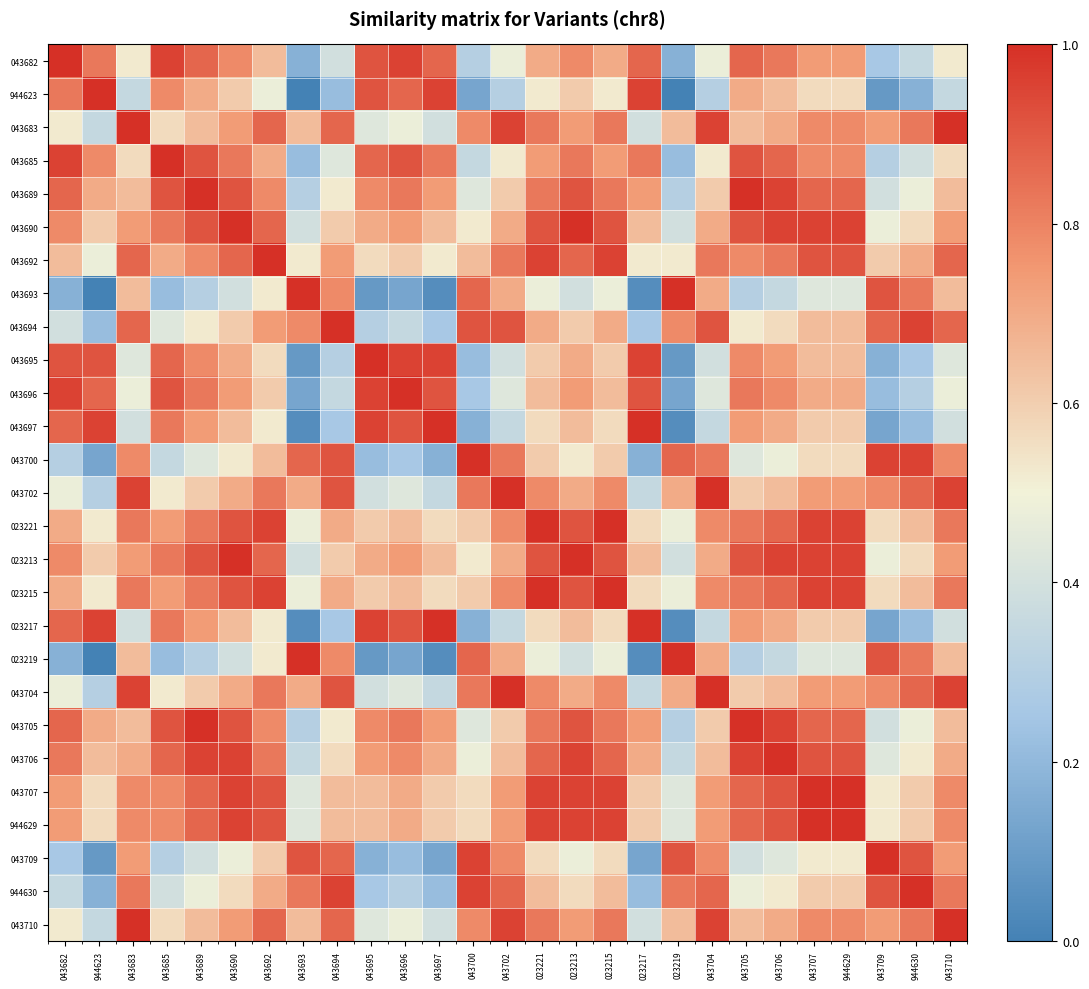

Reading left to right, transcribe all the data shown in this chart.

043682: 043682=1.0	944623=0.8	043683=0.5	043685=1.0	043689=0.9	043690=0.8	043692=0.7	043693=0.2	043694=0.4	043695=0.9	043696=1.0	043697=0.9	043700=0.3	043702=0.5	023221=0.7	023213=0.8	023215=0.7	023217=0.9	023219=0.2	043704=0.5	043705=0.9	043706=0.8	043707=0.7	944629=0.7	043709=0.3	944630=0.3	043710=0.5
944623: 043682=0.8	944623=1.0	043683=0.3	043685=0.8	043689=0.7	043690=0.6	043692=0.5	043693=0.0	043694=0.2	043695=0.9	043696=0.9	043697=1.0	043700=0.1	043702=0.3	023221=0.5	023213=0.6	023215=0.5	023217=1.0	023219=0.0	043704=0.3	043705=0.7	043706=0.7	043707=0.6	944629=0.6	043709=0.1	944630=0.2	043710=0.3
043683: 043682=0.5	944623=0.3	043683=1.0	043685=0.6	043689=0.7	043690=0.7	043692=0.9	043693=0.7	043694=0.9	043695=0.4	043696=0.5	043697=0.4	043700=0.8	043702=1.0	023221=0.8	023213=0.7	023215=0.8	023217=0.4	023219=0.7	043704=1.0	043705=0.7	043706=0.7	043707=0.8	944629=0.8	043709=0.7	944630=0.8	043710=1.0
043685: 043682=1.0	944623=0.8	043683=0.6	043685=1.0	043689=0.9	043690=0.8	043692=0.7	043693=0.2	043694=0.4	043695=0.9	043696=0.9	043697=0.8	043700=0.3	043702=0.5	023221=0.7	023213=0.8	023215=0.7	023217=0.8	023219=0.2	043704=0.5	043705=0.9	043706=0.9	043707=0.8	944629=0.8	043709=0.3	944630=0.4	043710=0.6
043689: 043682=0.9	944623=0.7	043683=0.7	043685=0.9	043689=1.0	043690=0.9	043692=0.8	043693=0.3	043694=0.5	043695=0.8	043696=0.8	043697=0.7	043700=0.4	043702=0.6	023221=0.8	023213=0.9	023215=0.8	023217=0.7	023219=0.3	043704=0.6	043705=1.0	043706=1.0	043707=0.9	944629=0.9	043709=0.4	944630=0.5	043710=0.7
043690: 043682=0.8	944623=0.6	043683=0.7	043685=0.8	043689=0.9	043690=1.0	043692=0.9	043693=0.4	043694=0.6	043695=0.7	043696=0.7	043697=0.7	043700=0.5	043702=0.7	023221=0.9	023213=1.0	023215=0.9	023217=0.7	023219=0.4	043704=0.7	043705=0.9	043706=1.0	043707=1.0	944629=1.0	043709=0.5	944630=0.6	043710=0.7
043692: 043682=0.7	944623=0.5	043683=0.9	043685=0.7	043689=0.8	043690=0.9	043692=1.0	043693=0.5	043694=0.7	043695=0.6	043696=0.6	043697=0.5	043700=0.7	043702=0.8	023221=1.0	023213=0.9	023215=1.0	023217=0.5	023219=0.5	043704=0.8	043705=0.8	043706=0.8	043707=0.9	944629=0.9	043709=0.6	944630=0.7	043710=0.9
043693: 043682=0.2	944623=0.0	043683=0.7	043685=0.2	043689=0.3	043690=0.4	043692=0.5	043693=1.0	043694=0.8	043695=0.1	043696=0.1	043697=0.0	043700=0.9	043702=0.7	023221=0.5	023213=0.4	023215=0.5	023217=0.0	023219=1.0	043704=0.7	043705=0.3	043706=0.3	043707=0.4	944629=0.4	043709=0.9	944630=0.8	043710=0.7
043694: 043682=0.4	944623=0.2	043683=0.9	043685=0.4	043689=0.5	043690=0.6	043692=0.7	043693=0.8	043694=1.0	043695=0.3	043696=0.3	043697=0.3	043700=0.9	043702=0.9	023221=0.7	023213=0.6	023215=0.7	023217=0.3	023219=0.8	043704=0.9	043705=0.5	043706=0.6	043707=0.7	944629=0.7	043709=0.9	944630=1.0	043710=0.9
043695: 043682=0.9	944623=0.9	043683=0.4	043685=0.9	043689=0.8	043690=0.7	043692=0.6	043693=0.1	043694=0.3	043695=1.0	043696=1.0	043697=1.0	043700=0.2	043702=0.4	023221=0.6	023213=0.7	023215=0.6	023217=1.0	023219=0.1	043704=0.4	043705=0.8	043706=0.7	043707=0.7	944629=0.7	043709=0.2	944630=0.3	043710=0.4
043696: 043682=1.0	944623=0.9	043683=0.5	043685=0.9	043689=0.8	043690=0.7	043692=0.6	043693=0.1	043694=0.3	043695=1.0	043696=1.0	043697=0.9	043700=0.3	043702=0.4	023221=0.7	023213=0.7	023215=0.7	023217=0.9	023219=0.1	043704=0.4	043705=0.8	043706=0.8	043707=0.7	944629=0.7	043709=0.2	944630=0.3	043710=0.5
043697: 043682=0.9	944623=1.0	043683=0.4	043685=0.8	043689=0.7	043690=0.7	043692=0.5	043693=0.0	043694=0.3	043695=1.0	043696=0.9	043697=1.0	043700=0.2	043702=0.3	023221=0.6	023213=0.7	023215=0.6	023217=1.0	023219=0.0	043704=0.3	043705=0.7	043706=0.7	043707=0.6	944629=0.6	043709=0.1	944630=0.2	043710=0.4
043700: 043682=0.3	944623=0.1	043683=0.8	043685=0.3	043689=0.4	043690=0.5	043692=0.7	043693=0.9	043694=0.9	043695=0.2	043696=0.3	043697=0.2	043700=1.0	043702=0.8	023221=0.6	023213=0.5	023215=0.6	023217=0.2	023219=0.9	043704=0.8	043705=0.4	043706=0.5	043707=0.6	944629=0.6	043709=1.0	944630=1.0	043710=0.8
043702: 043682=0.5	944623=0.3	043683=1.0	043685=0.5	043689=0.6	043690=0.7	043692=0.8	043693=0.7	043694=0.9	043695=0.4	043696=0.4	043697=0.3	043700=0.8	043702=1.0	023221=0.8	023213=0.7	023215=0.8	023217=0.3	023219=0.7	043704=1.0	043705=0.6	043706=0.7	043707=0.7	944629=0.7	043709=0.8	944630=0.9	043710=1.0
023221: 043682=0.7	944623=0.5	043683=0.8	043685=0.7	043689=0.8	043690=0.9	043692=1.0	043693=0.5	043694=0.7	043695=0.6	043696=0.7	043697=0.6	043700=0.6	043702=0.8	023221=1.0	023213=0.9	023215=1.0	023217=0.6	023219=0.5	043704=0.8	043705=0.8	043706=0.9	043707=1.0	944629=1.0	043709=0.6	944630=0.7	043710=0.8
023213: 043682=0.8	944623=0.6	043683=0.7	043685=0.8	043689=0.9	043690=1.0	043692=0.9	043693=0.4	043694=0.6	043695=0.7	043696=0.7	043697=0.7	043700=0.5	043702=0.7	023221=0.9	023213=1.0	023215=0.9	023217=0.7	023219=0.4	043704=0.7	043705=0.9	043706=1.0	043707=1.0	944629=1.0	043709=0.5	944630=0.6	043710=0.7
023215: 043682=0.7	944623=0.5	043683=0.8	043685=0.7	043689=0.8	043690=0.9	043692=1.0	043693=0.5	043694=0.7	043695=0.6	043696=0.7	043697=0.6	043700=0.6	043702=0.8	023221=1.0	023213=0.9	023215=1.0	023217=0.6	023219=0.5	043704=0.8	043705=0.8	043706=0.9	043707=1.0	944629=1.0	043709=0.6	944630=0.7	043710=0.8
023217: 043682=0.9	944623=1.0	043683=0.4	043685=0.8	043689=0.7	043690=0.7	043692=0.5	043693=0.0	043694=0.3	043695=1.0	043696=0.9	043697=1.0	043700=0.2	043702=0.3	023221=0.6	023213=0.7	023215=0.6	023217=1.0	023219=0.0	043704=0.3	043705=0.7	043706=0.7	043707=0.6	944629=0.6	043709=0.1	944630=0.2	043710=0.4
023219: 043682=0.2	944623=0.0	043683=0.7	043685=0.2	043689=0.3	043690=0.4	043692=0.5	043693=1.0	043694=0.8	043695=0.1	043696=0.1	043697=0.0	043700=0.9	043702=0.7	023221=0.5	023213=0.4	023215=0.5	023217=0.0	023219=1.0	043704=0.7	043705=0.3	043706=0.3	043707=0.4	944629=0.4	043709=0.9	944630=0.8	043710=0.7
043704: 043682=0.5	944623=0.3	043683=1.0	043685=0.5	043689=0.6	043690=0.7	043692=0.8	043693=0.7	043694=0.9	043695=0.4	043696=0.4	043697=0.3	043700=0.8	043702=1.0	023221=0.8	023213=0.7	023215=0.8	023217=0.3	023219=0.7	043704=1.0	043705=0.6	043706=0.7	043707=0.7	944629=0.7	043709=0.8	944630=0.9	043710=1.0
043705: 043682=0.9	944623=0.7	043683=0.7	043685=0.9	043689=1.0	043690=0.9	043692=0.8	043693=0.3	043694=0.5	043695=0.8	043696=0.8	043697=0.7	043700=0.4	043702=0.6	023221=0.8	023213=0.9	023215=0.8	023217=0.7	023219=0.3	043704=0.6	043705=1.0	043706=1.0	043707=0.9	944629=0.9	043709=0.4	944630=0.5	043710=0.7
043706: 043682=0.8	944623=0.7	043683=0.7	043685=0.9	043689=1.0	043690=1.0	043692=0.8	043693=0.3	043694=0.6	043695=0.7	043696=0.8	043697=0.7	043700=0.5	043702=0.7	023221=0.9	023213=1.0	023215=0.9	023217=0.7	023219=0.3	043704=0.7	043705=1.0	043706=1.0	043707=0.9	944629=0.9	043709=0.4	944630=0.5	043710=0.7
043707: 043682=0.7	944623=0.6	043683=0.8	043685=0.8	043689=0.9	043690=1.0	043692=0.9	043693=0.4	043694=0.7	043695=0.7	043696=0.7	043697=0.6	043700=0.6	043702=0.7	023221=1.0	023213=1.0	023215=1.0	023217=0.6	023219=0.4	043704=0.7	043705=0.9	043706=0.9	043707=1.0	944629=1.0	043709=0.5	944630=0.6	043710=0.8
944629: 043682=0.7	944623=0.6	043683=0.8	043685=0.8	043689=0.9	043690=1.0	043692=0.9	043693=0.4	043694=0.7	043695=0.7	043696=0.7	043697=0.6	043700=0.6	043702=0.7	023221=1.0	023213=1.0	023215=1.0	023217=0.6	023219=0.4	043704=0.7	043705=0.9	043706=0.9	043707=1.0	944629=1.0	043709=0.5	944630=0.6	043710=0.8
043709: 043682=0.3	944623=0.1	043683=0.7	043685=0.3	043689=0.4	043690=0.5	043692=0.6	043693=0.9	043694=0.9	043695=0.2	043696=0.2	043697=0.1	043700=1.0	043702=0.8	023221=0.6	023213=0.5	023215=0.6	023217=0.1	023219=0.9	043704=0.8	043705=0.4	043706=0.4	043707=0.5	944629=0.5	043709=1.0	944630=0.9	043710=0.7
944630: 043682=0.3	944623=0.2	043683=0.8	043685=0.4	043689=0.5	043690=0.6	043692=0.7	043693=0.8	043694=1.0	043695=0.3	043696=0.3	043697=0.2	043700=1.0	043702=0.9	023221=0.7	023213=0.6	023215=0.7	023217=0.2	023219=0.8	043704=0.9	043705=0.5	043706=0.5	043707=0.6	944629=0.6	043709=0.9	944630=1.0	043710=0.8
043710: 043682=0.5	944623=0.3	043683=1.0	043685=0.6	043689=0.7	043690=0.7	043692=0.9	043693=0.7	043694=0.9	043695=0.4	043696=0.5	043697=0.4	043700=0.8	043702=1.0	023221=0.8	023213=0.7	023215=0.8	023217=0.4	023219=0.7	043704=1.0	043705=0.7	043706=0.7	043707=0.8	944629=0.8	043709=0.7	944630=0.8	043710=1.0